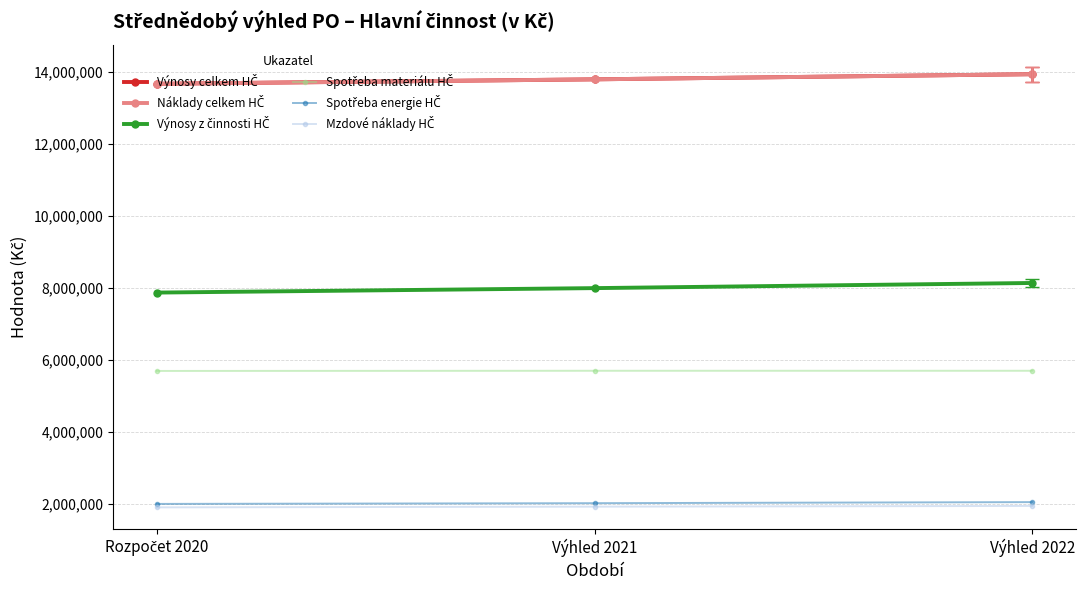

Which series has the largest total across all categories?

Výnosy celkem HČ